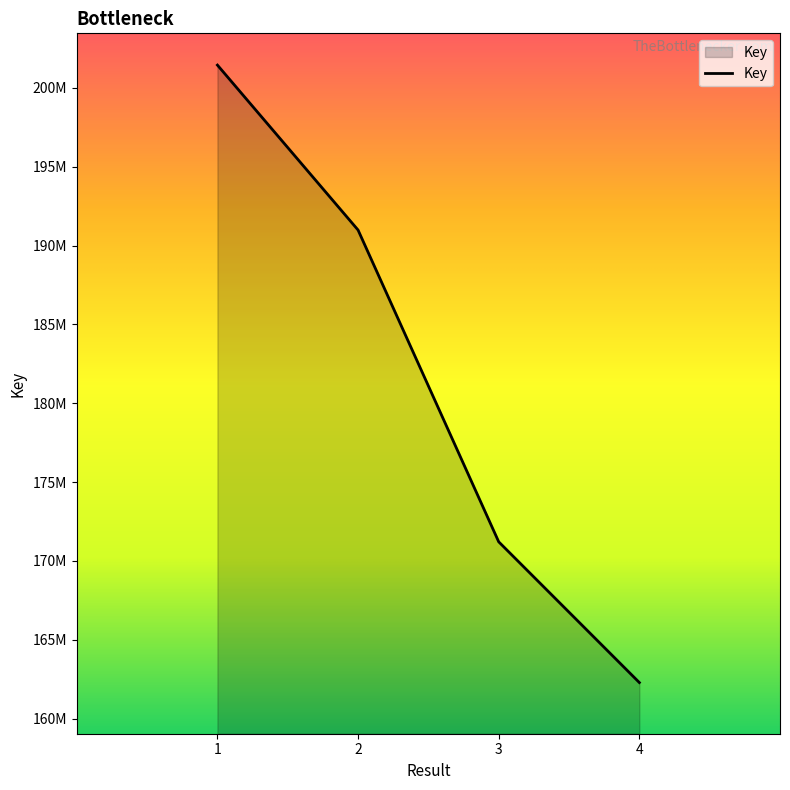

Reading right to left, what are all the values shown in this chart?

4=162280078	3=171207292	2=190984831	1=201448242